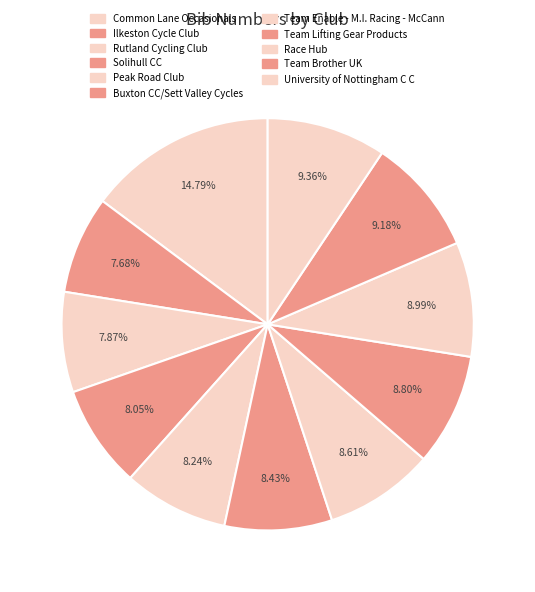

How many slices are in this pie chart?

11